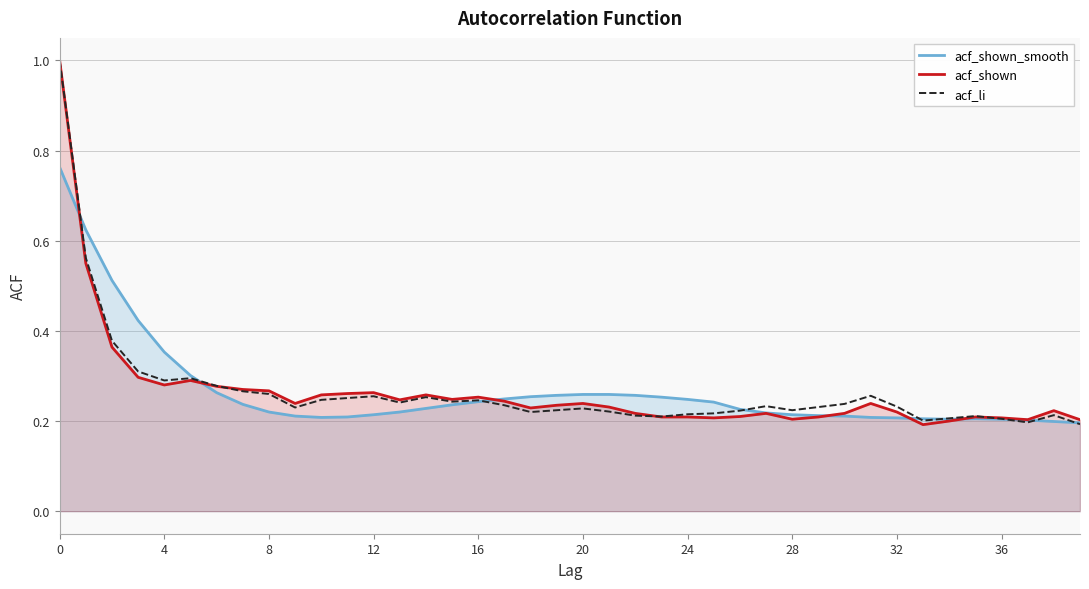

How many acf_li values are between 0 and 1?

40